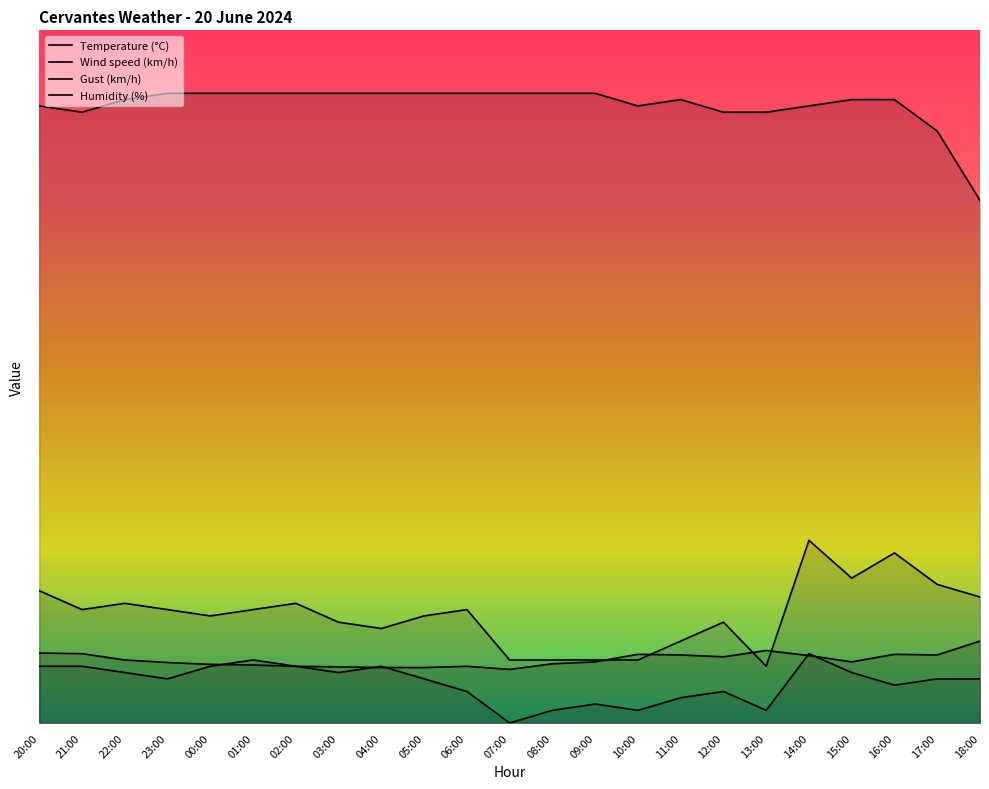

What position from the left is 14:00?

19